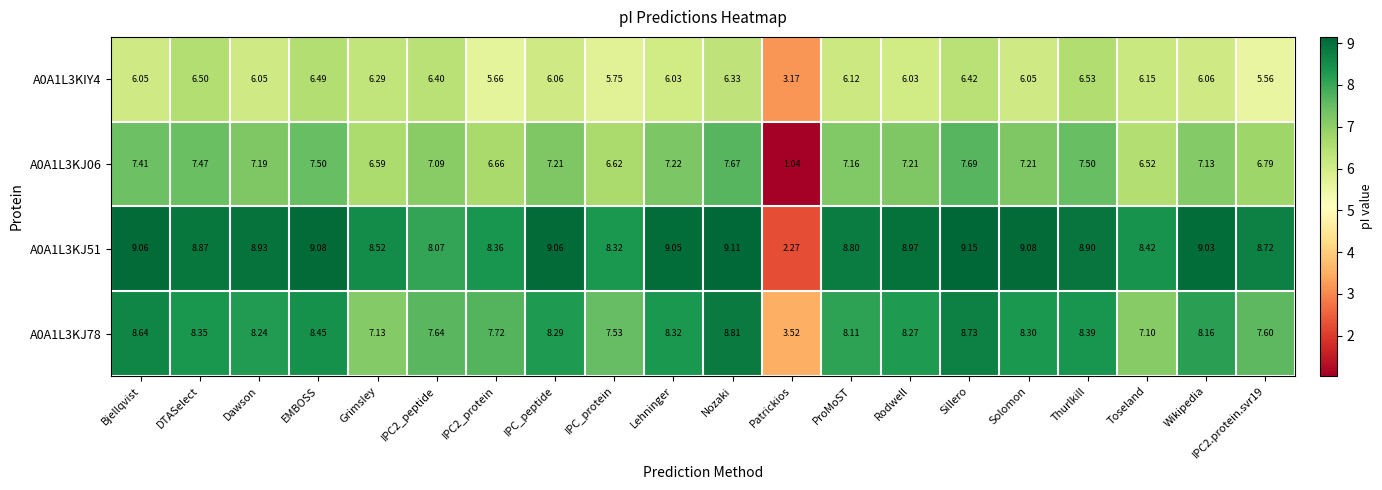

List the series in order of their peak value, highest first.

A0A1L3KJ51, A0A1L3KJ78, A0A1L3KJ06, A0A1L3KIY4